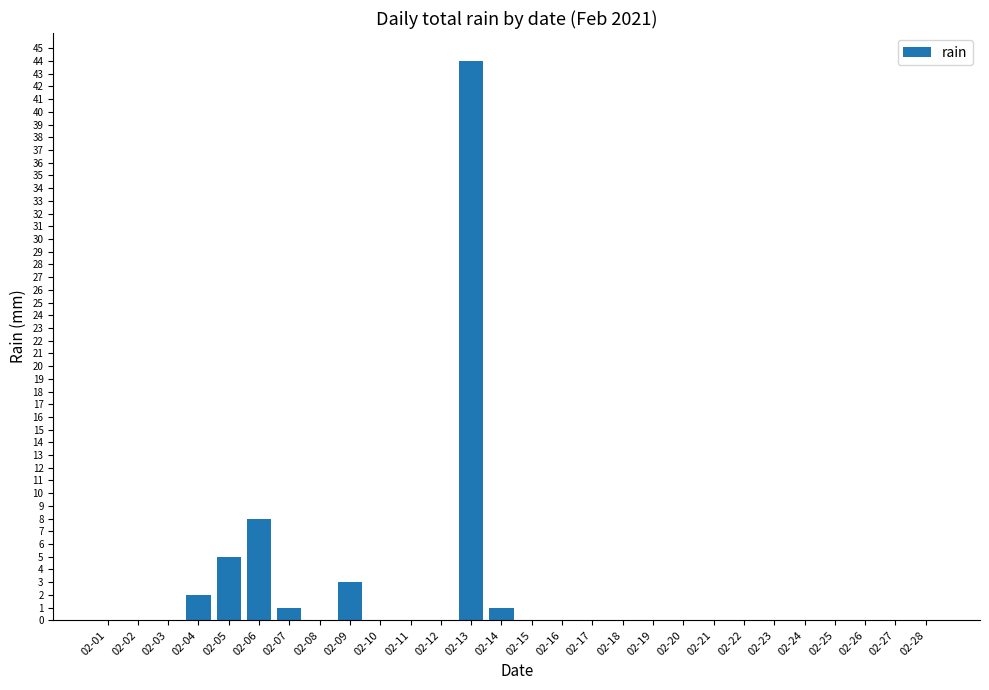

Between 02-09 and 02-23, which is larger?

02-09